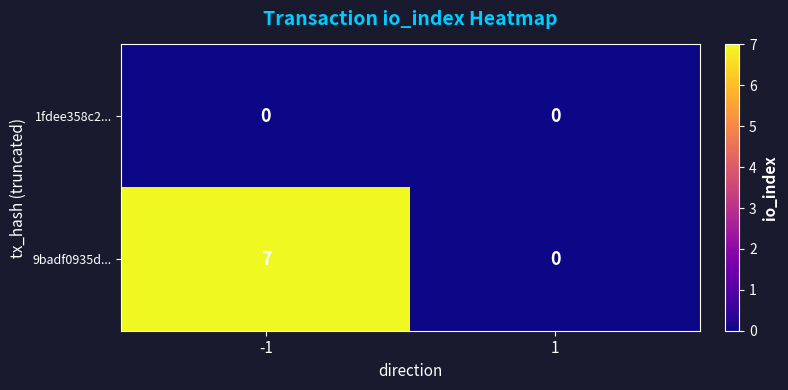

At how many categories does at least one series exceed 6?

1